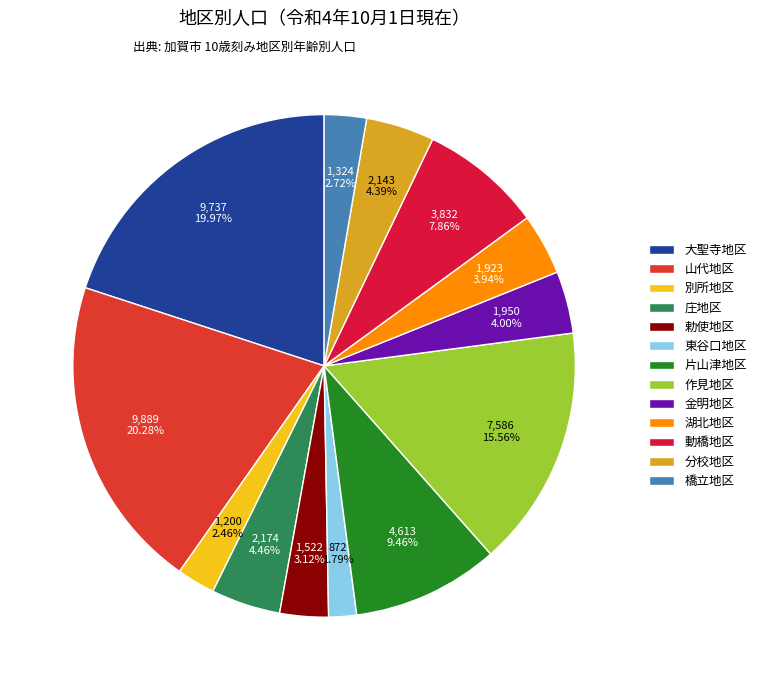

Approximately how many times larger is the value at 橋立地区 compared to 別所地区?

1.1